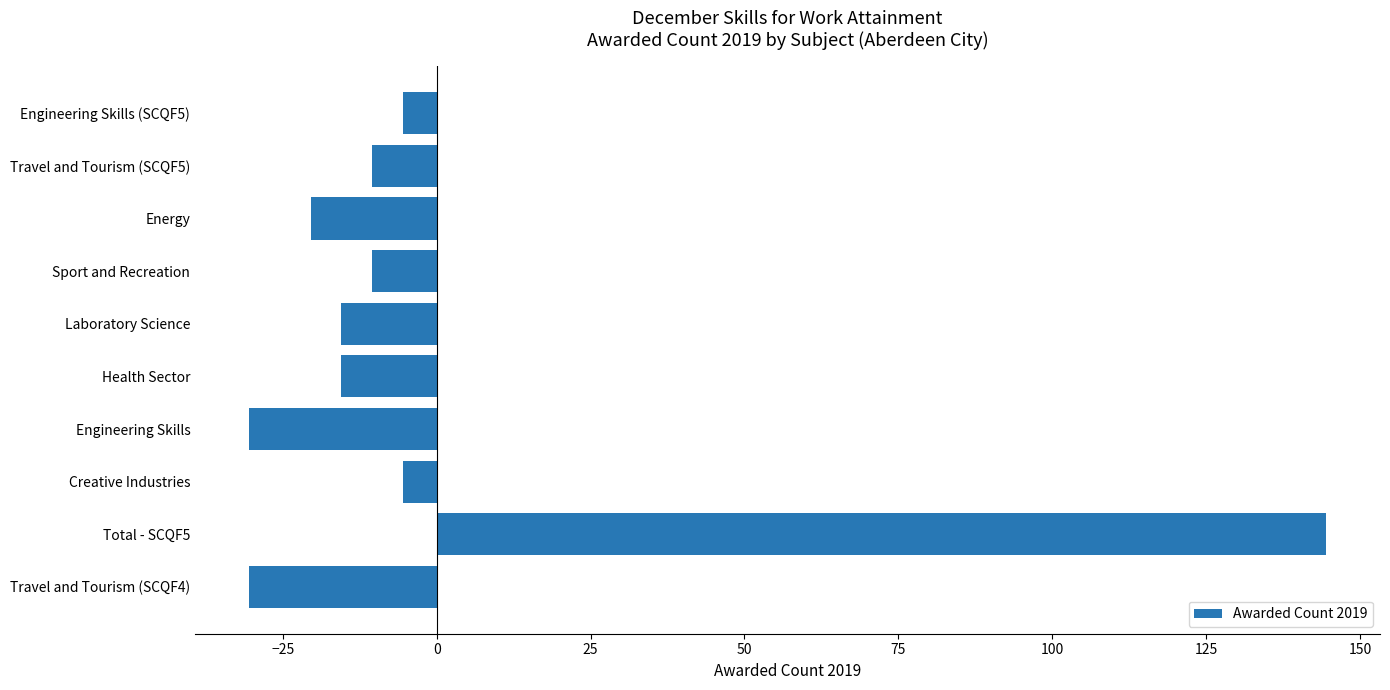

What is the greatest value displayed?

144.5